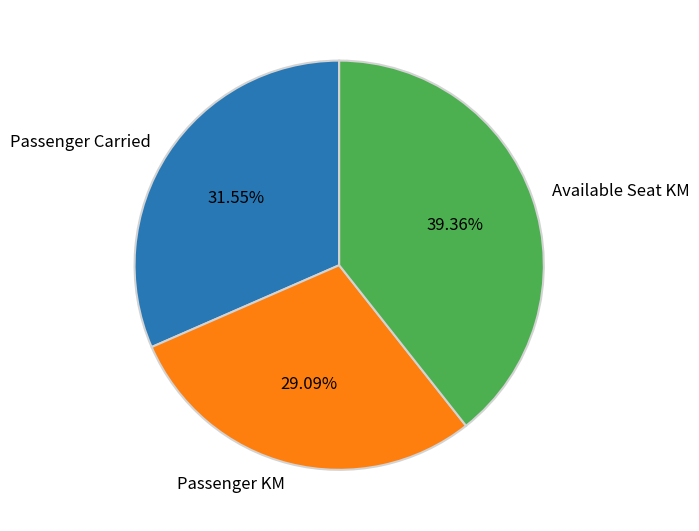

Count the number of slices in the pie.

3